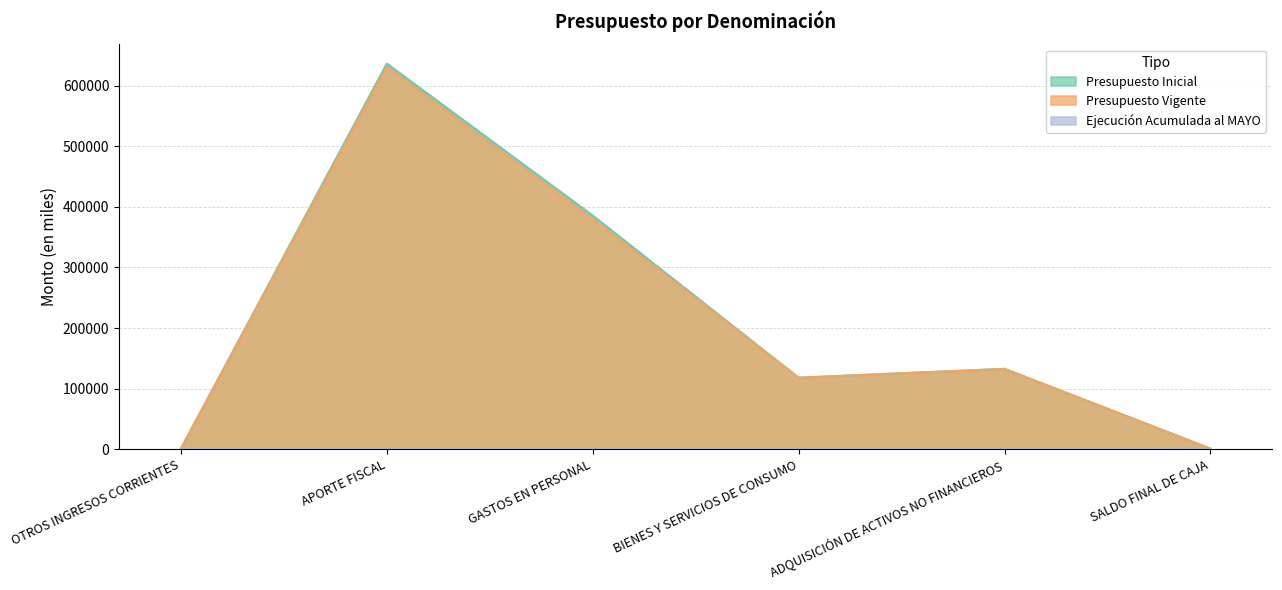

Where is Presupuesto Inicial nearest to the value 318624?

GASTOS EN PERSONAL